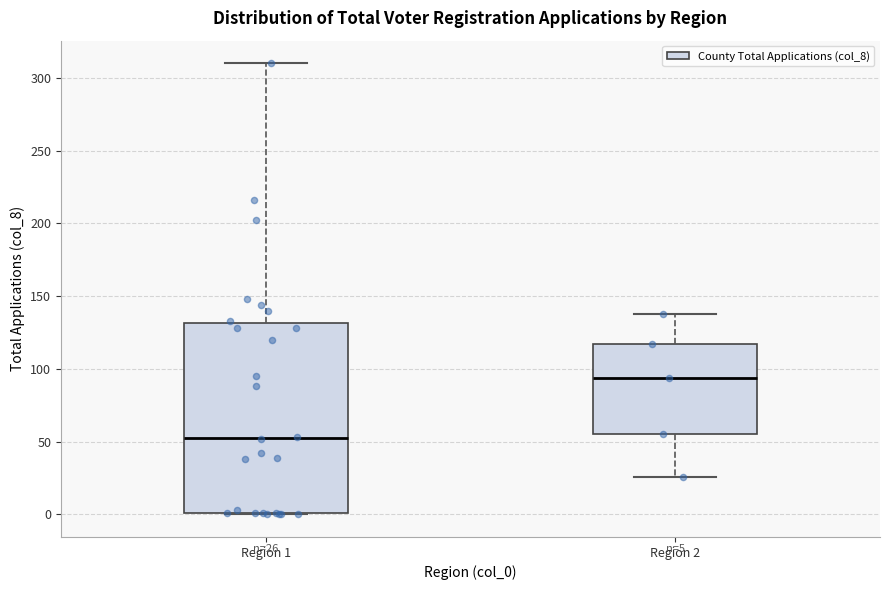

Which box has the highest median line?

Region 2